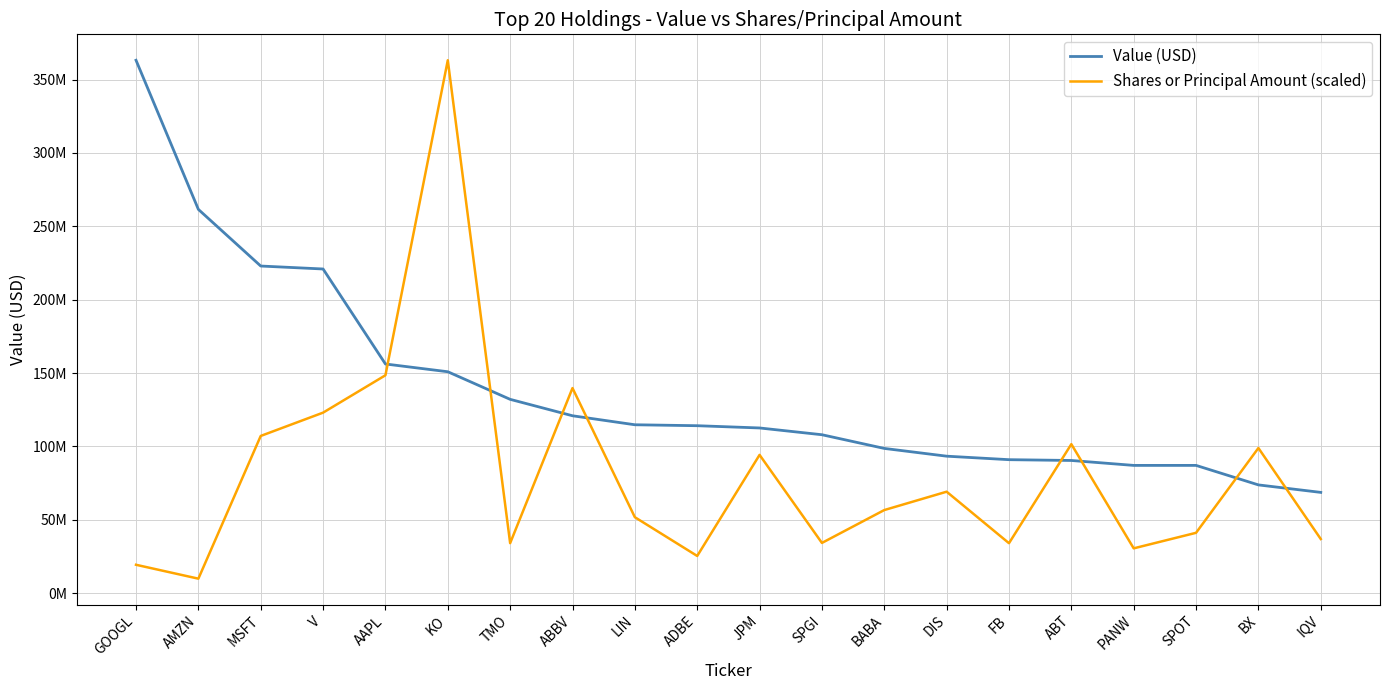

What is the difference between the second highest and minimum values in the Shares or Principal Amount (scaled) series?

138597066.4